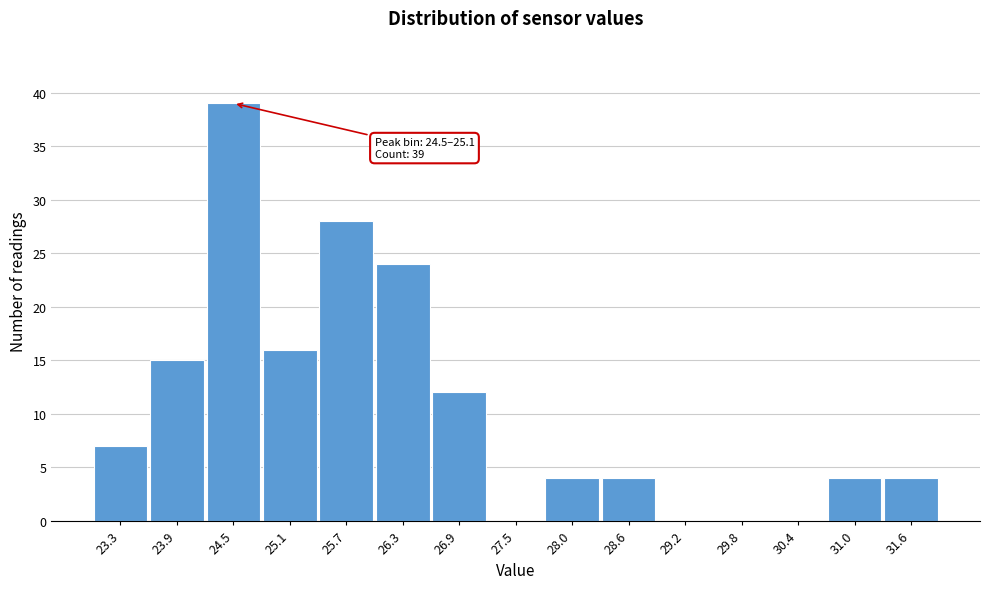

Reading left to right, what are all the values shown in this chart?

23.3=7	23.9=15	24.5=39	25.1=16	25.7=28	26.3=24	26.9=12	27.5=0	28.0=4	28.6=4	29.2=0	29.8=0	30.4=0	31.0=4	31.6=4